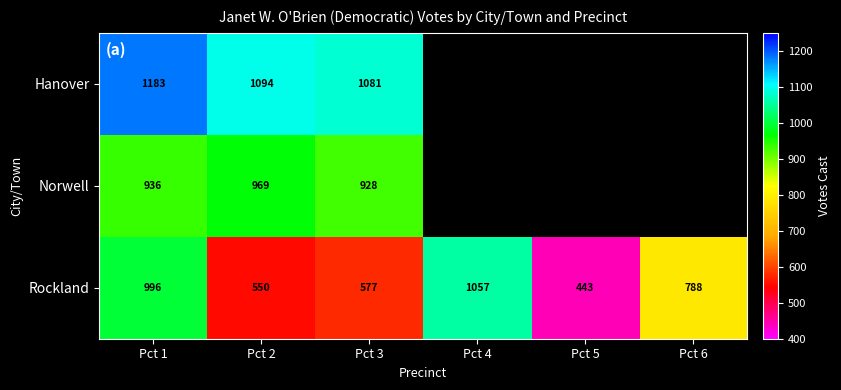

What is the average value of the Rockland series?

735